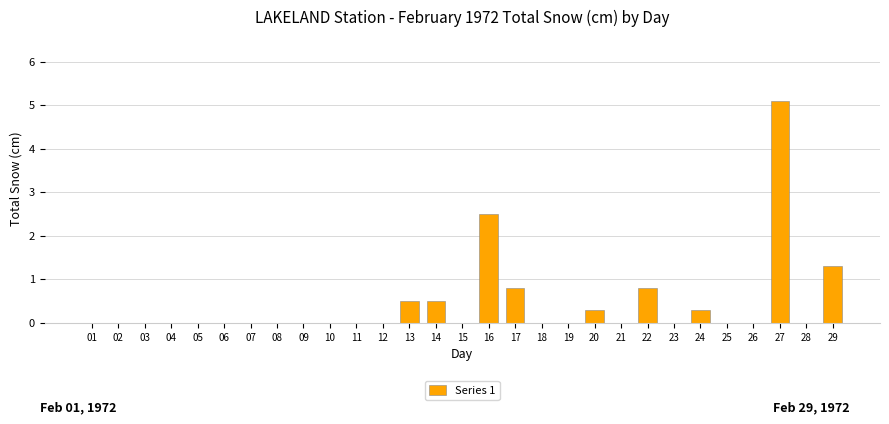

What is the greatest value displayed?

5.1